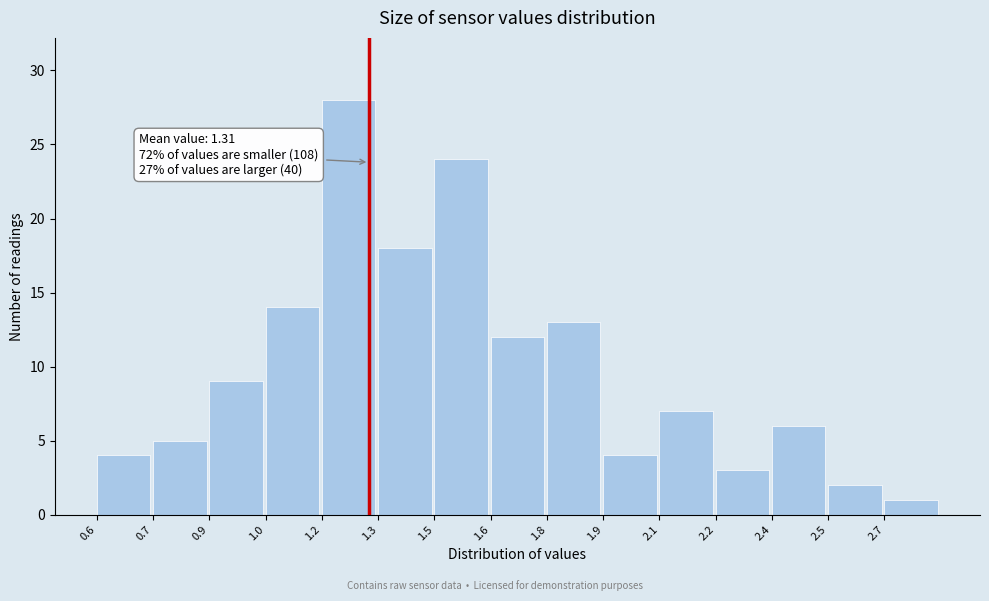

Reading left to right, transcribe all the data shown in this chart.

0.6=4	0.7=5	0.9=9	1.0=14	1.2=28	1.3=18	1.5=24	1.6=12	1.8=13	1.9=4	2.1=7	2.2=3	2.4=6	2.5=2	2.7=1